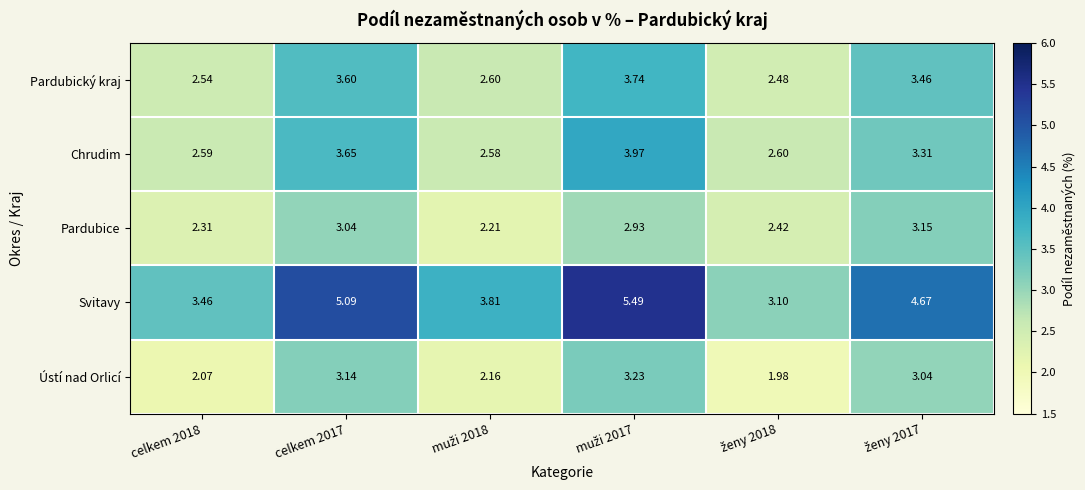

List the series in order of their peak value, lowest first.

Pardubice, Ústí nad Orlicí, Pardubický kraj, Chrudim, Svitavy